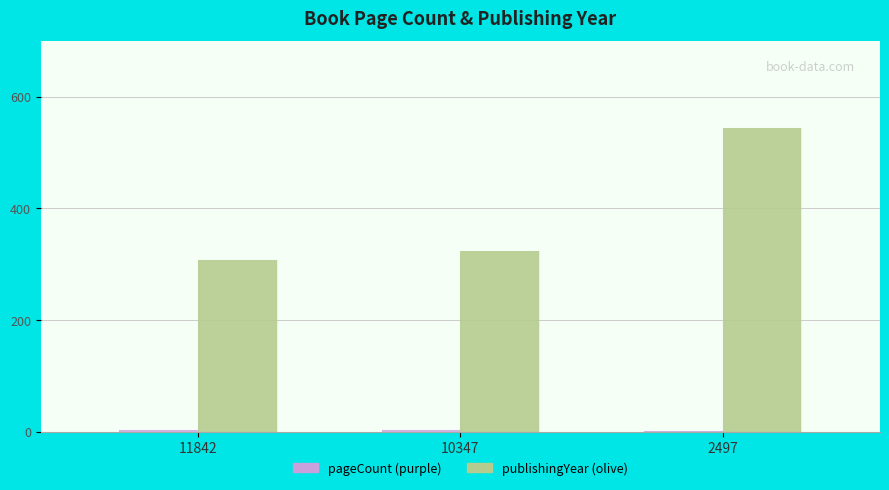

What is the greatest value displayed?

544